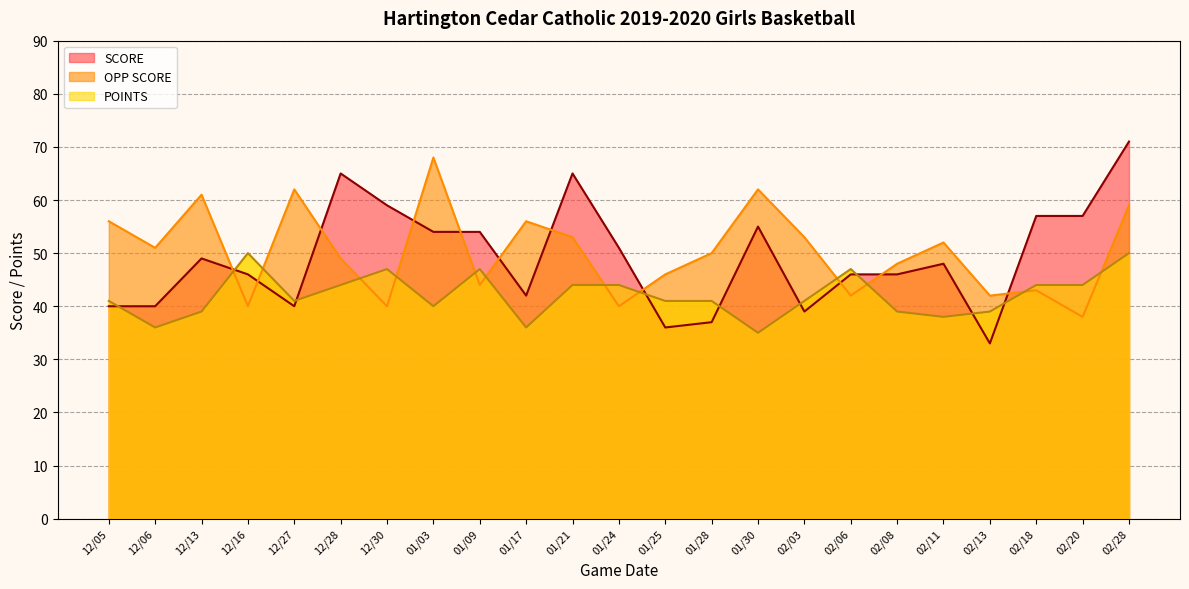

What is the difference between the maximum and minimum values in the OPP SCORE series?

30